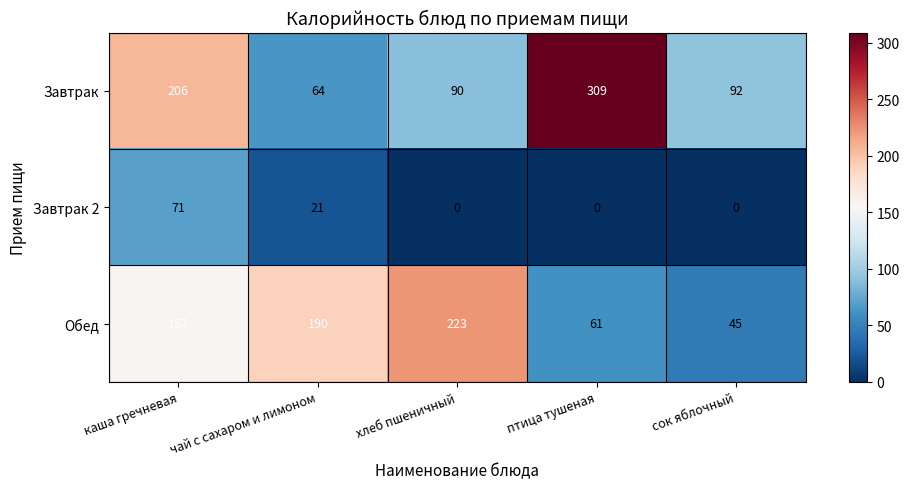

What is the difference between the highest and lowest values at каша гречневая?

135